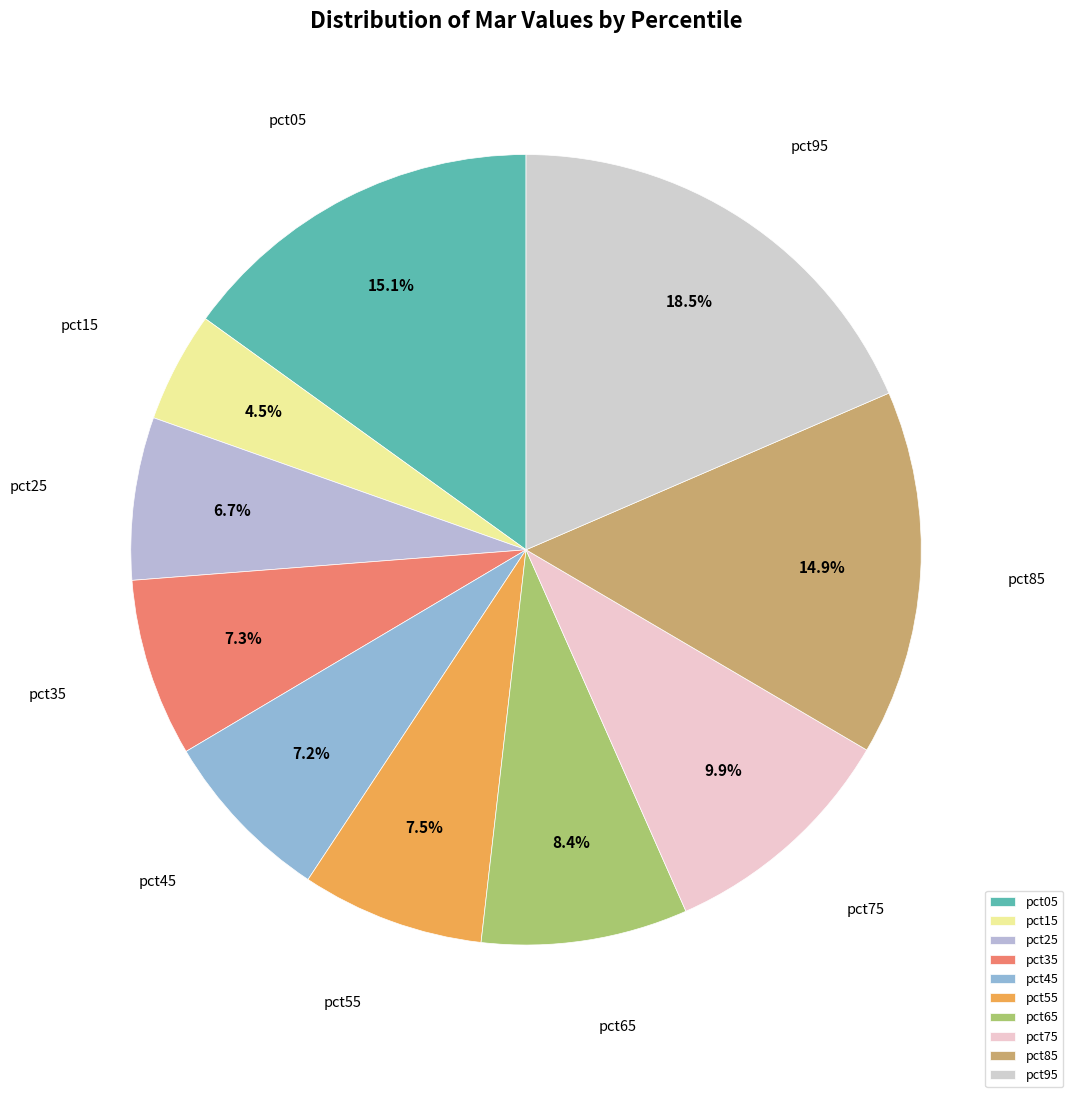

Is there a majority slice in this chart?

No